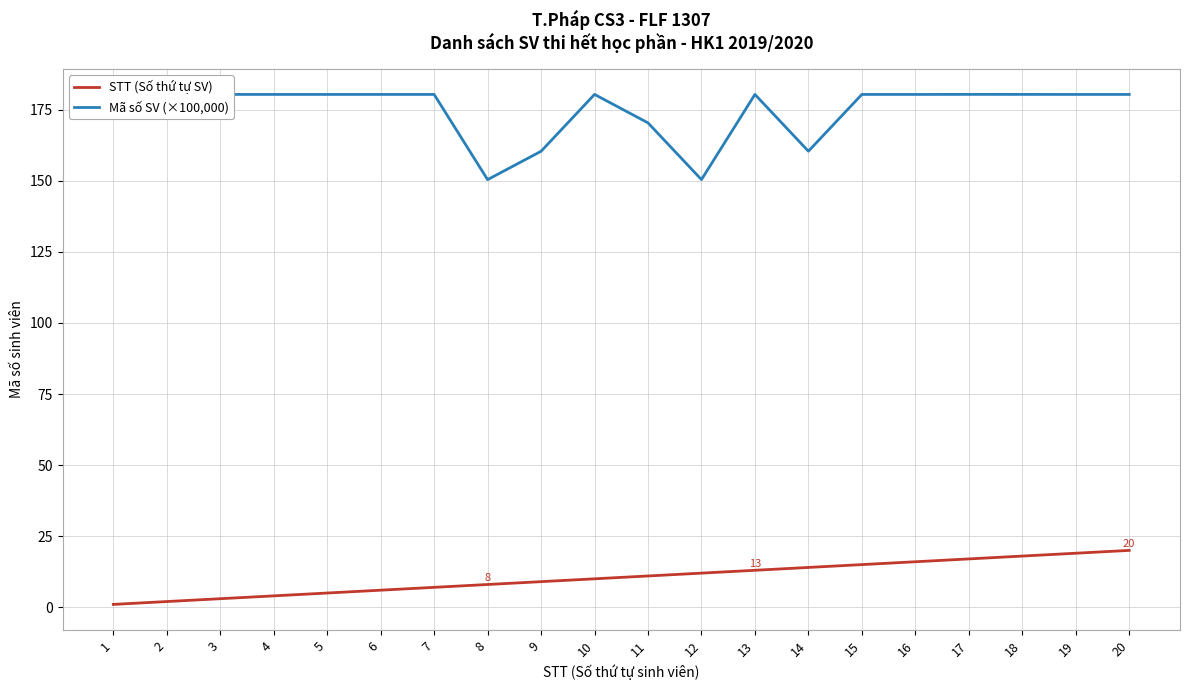

True or false: Mã số SV (×100,000) and STT (Số thứ tự SV) intersect in this chart.

False